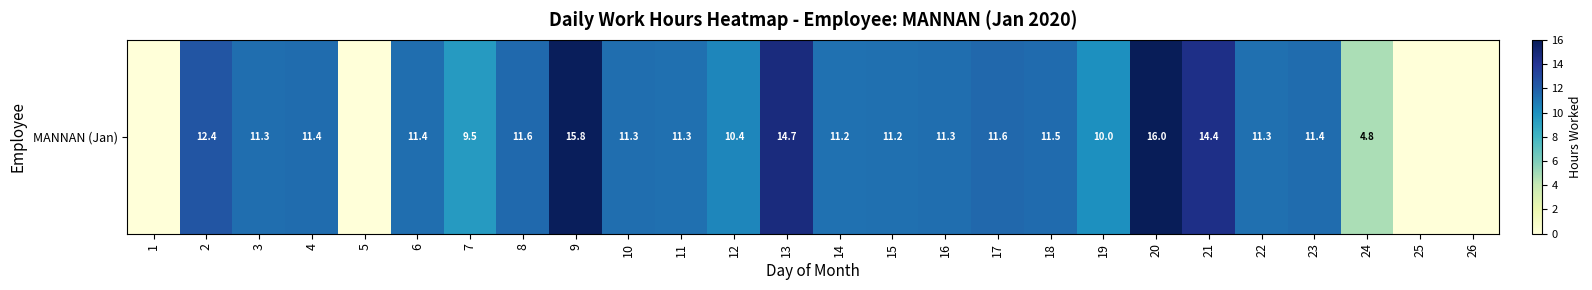

The value at 2 is 12.4. True or false?

True